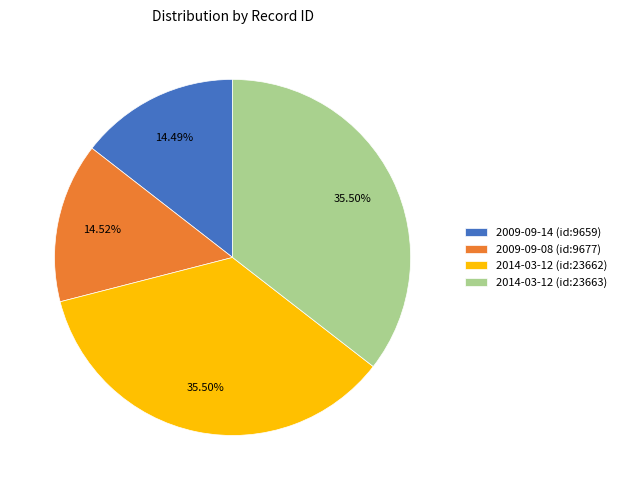

To the nearest percent, what is the difference between the largest and smallest slice percentages?

21%